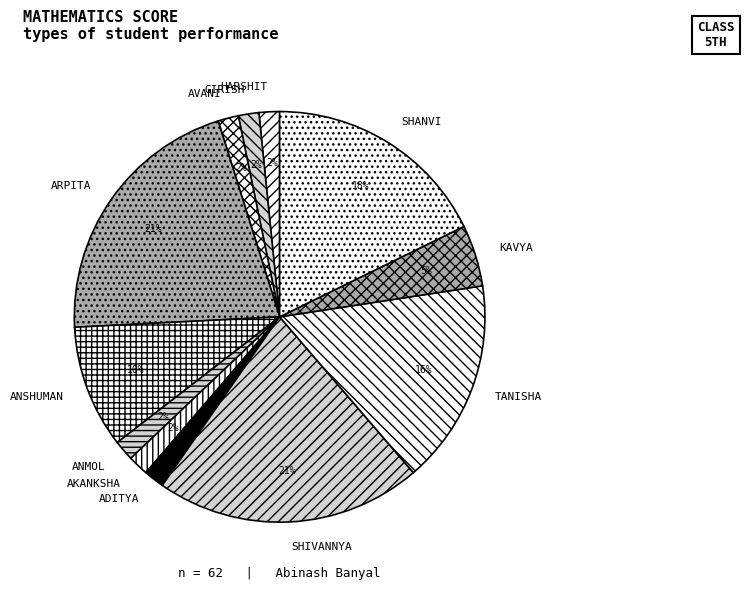

True or false: ARPITA accounts for 21% of the total.

True